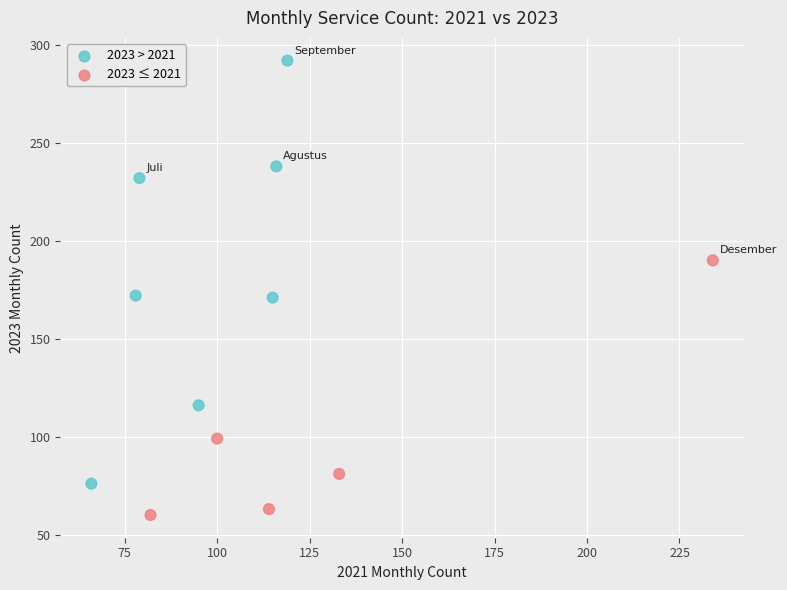

What is the average X value?

111